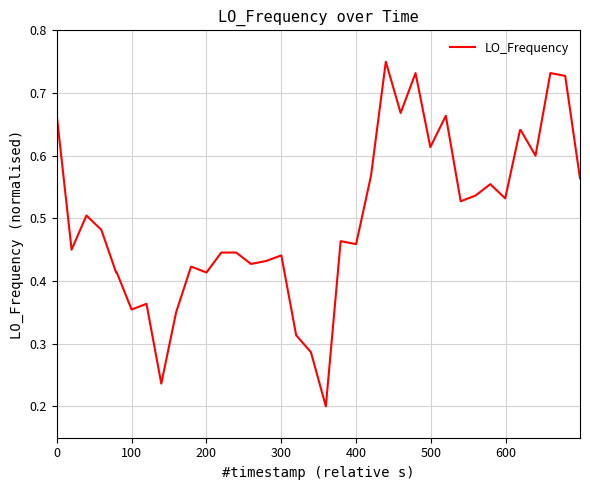

Count the number of data series in this chart.

1